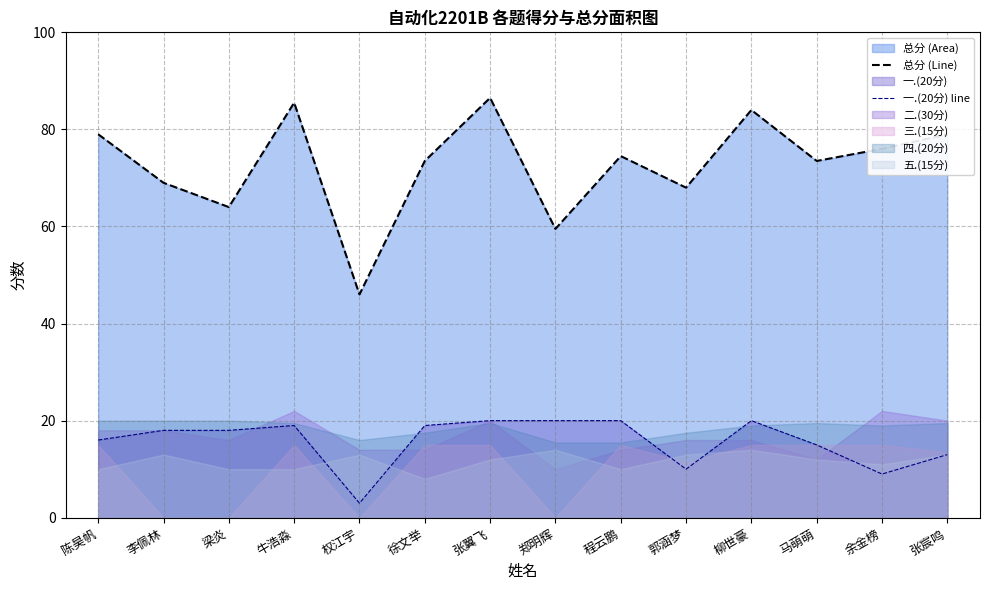

Rank the categories by 总分 (Line) value from highest to lowest.

张翼飞, 牛浩淼, 柳世豪, 陈昊帆, 张宸鸣, 余金榜, 程云鹏, 徐文举, 马萌萌, 李佩林, 郭涵梦, 梁炎, 郑明辉, 权江宇